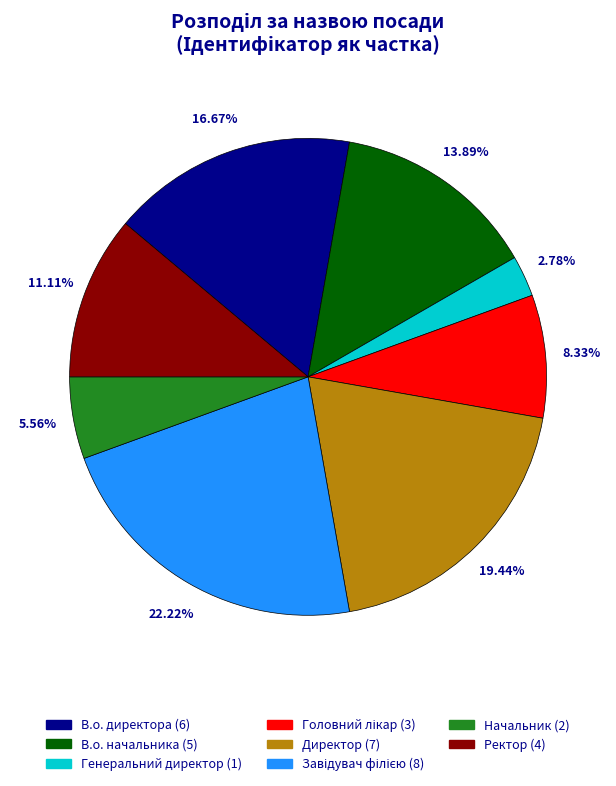

What is the smallest slice in the pie chart?

Генеральний директор